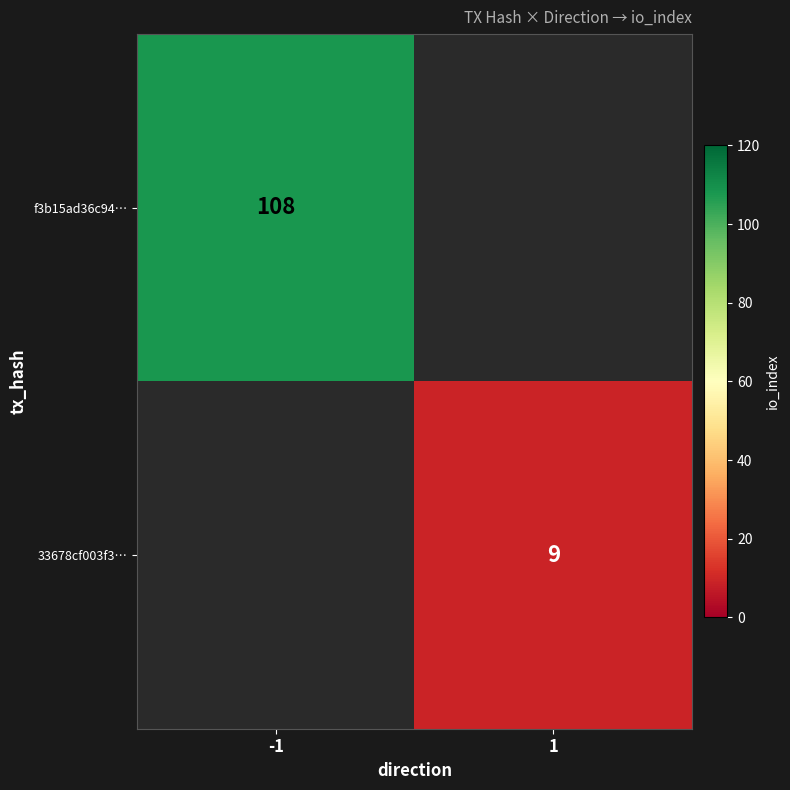

At which category does the chart reach its minimum across all series?

1